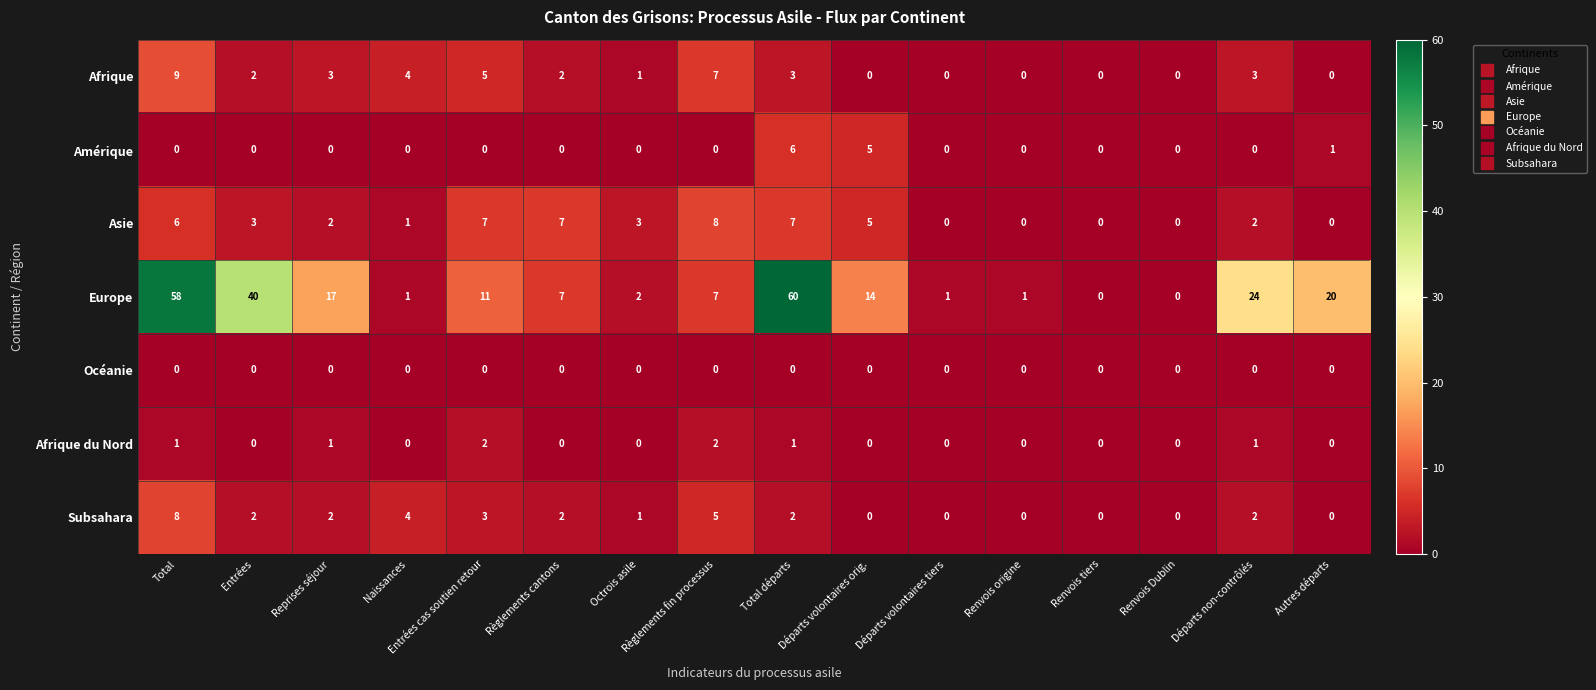

What is the difference between the highest and lowest values at Autres départs?

20